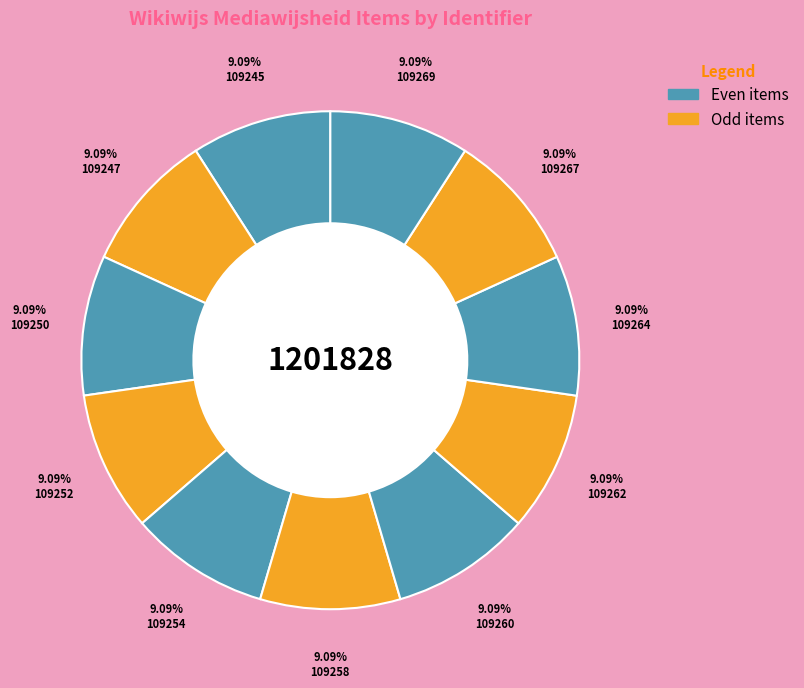

To the nearest percent, what is the average slice percentage?

9%